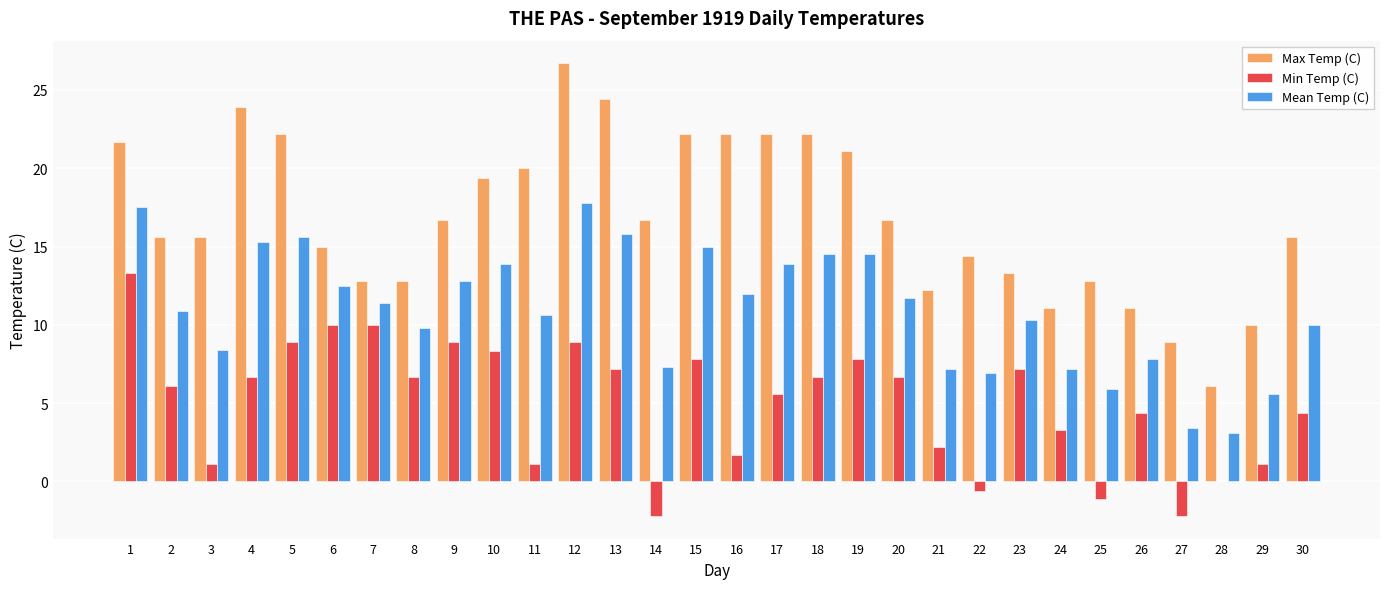

What is the sum of the Min Temp (C) values at 12 and 25?

7.8